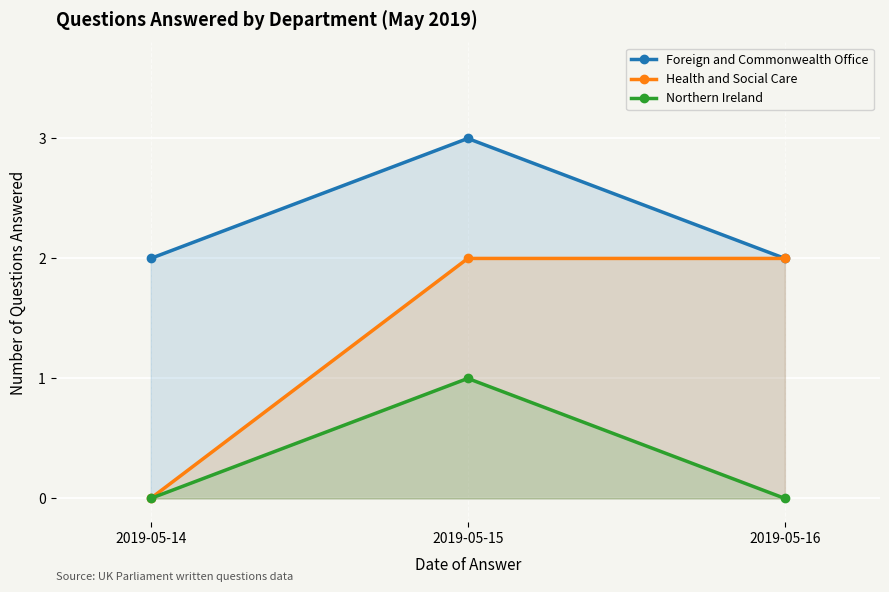

Reading left to right, what are all the values shown in this chart?

Foreign and Commonwealth Office: 2	3	2
Health and Social Care: 0	2	2
Northern Ireland: 0	1	0